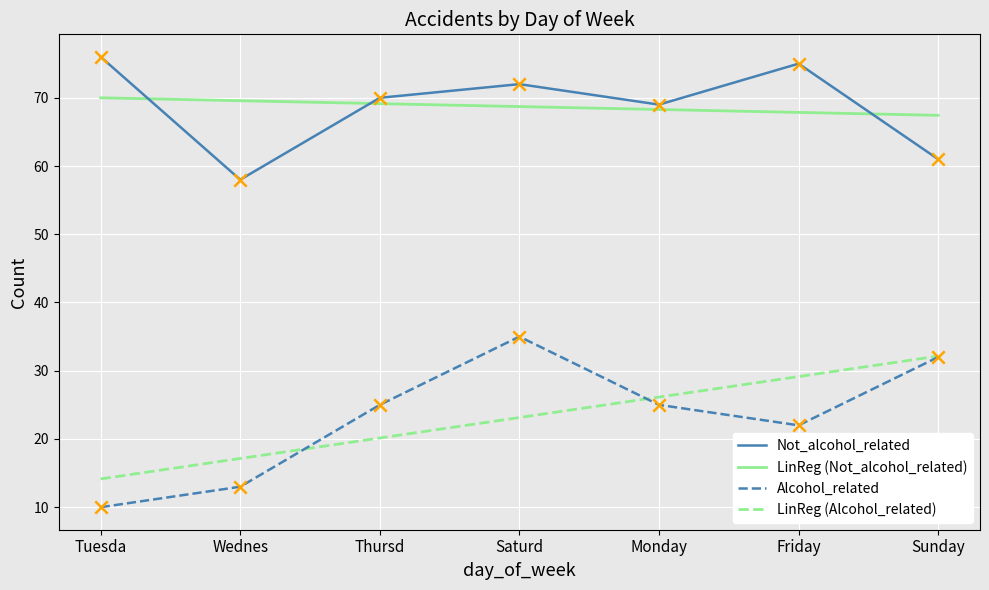

What are all the series names shown in the legend?

Not_alcohol_related, LinReg (Not_alcohol_related), Alcohol_related, LinReg (Alcohol_related)